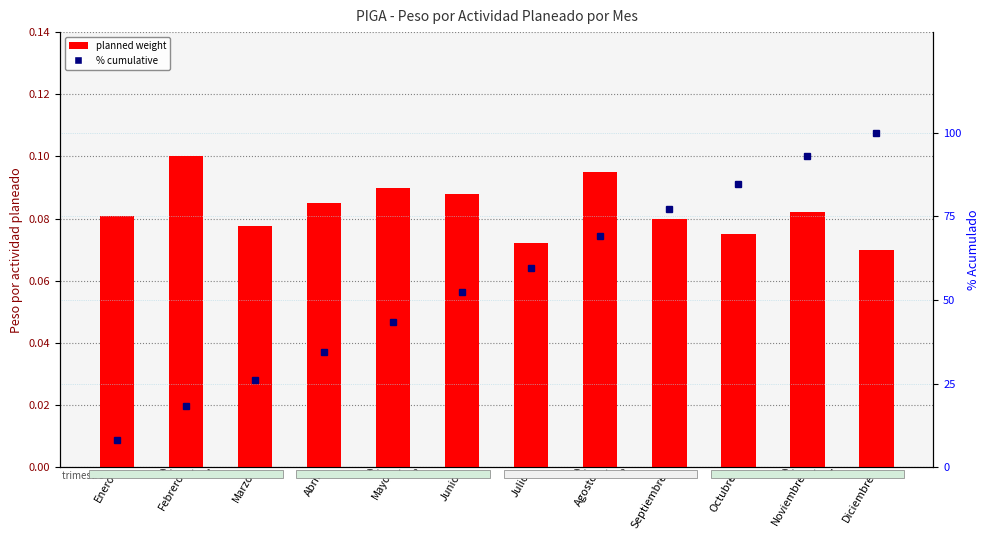

List the labels in order of planned weight value, largest first.

Febrero, Agosto, Mayo, Junio, Abril, Noviembre, Enero, Septiembre, Marzo, Octubre, Julio, Diciembre